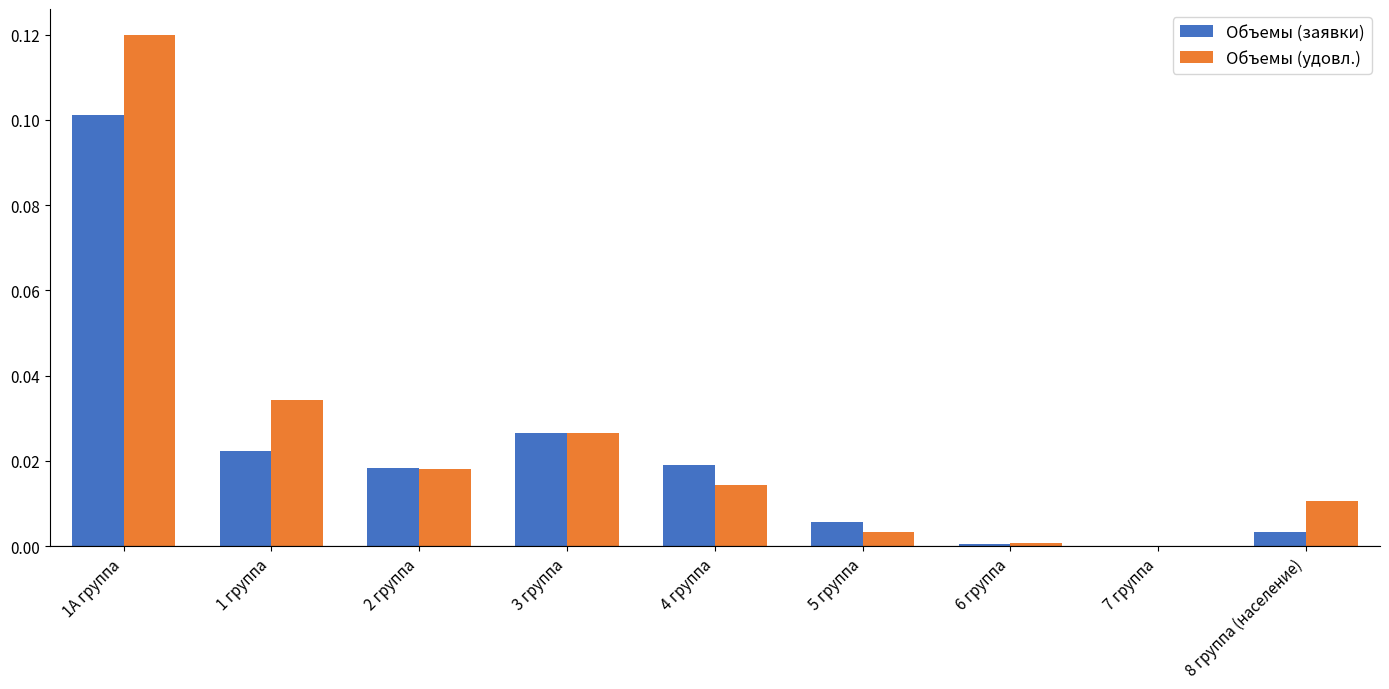

Is it true that Объемы (заявки) equals 0.0 at 5 группа?

True